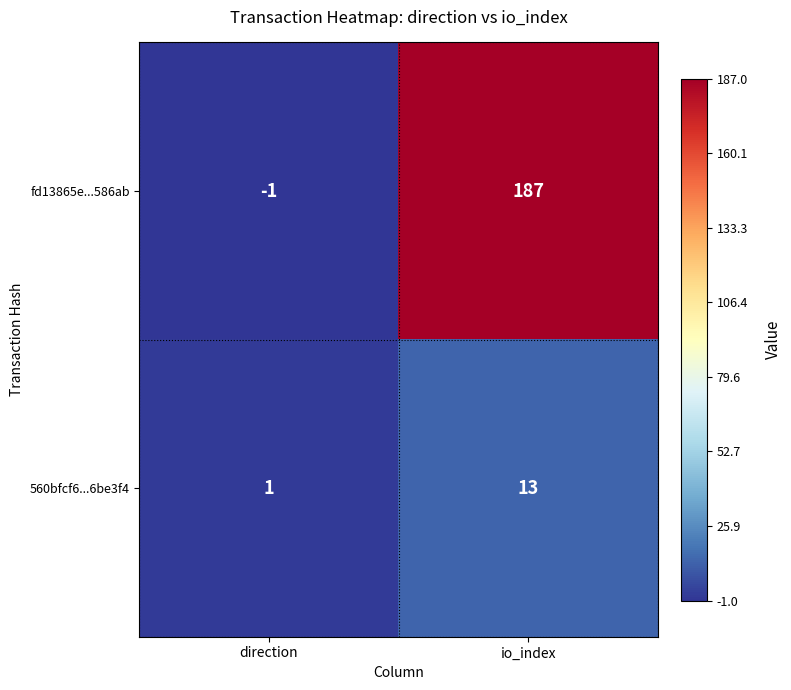

Is the value of 560bfcf6...6be3f4 at direction greater than the value of fd13865e...586ab at io_index?

No